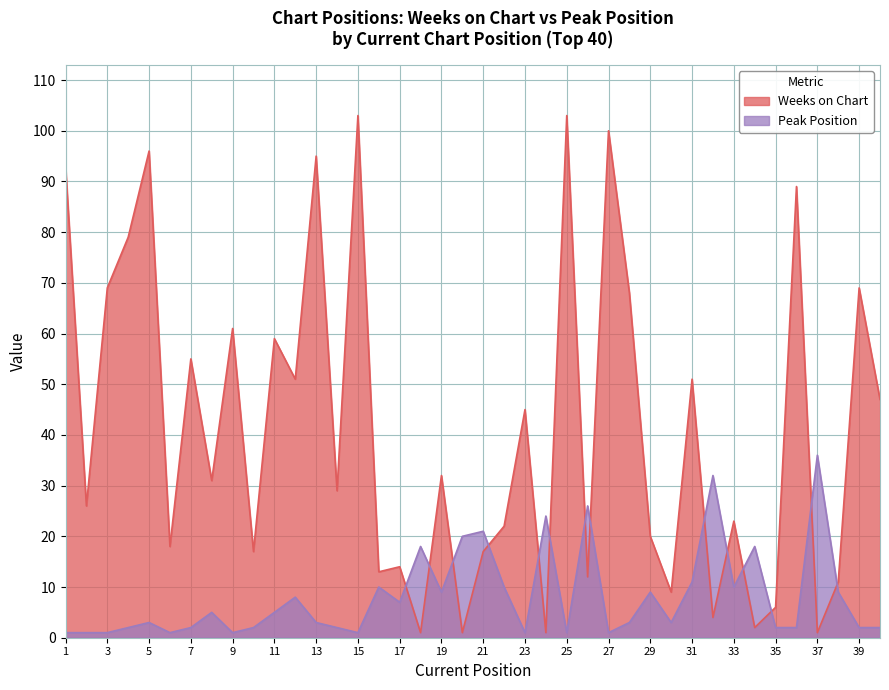

Reading left to right, what are all the values shown in this chart?

Weeks on Chart: 1=93	2=26	3=69	4=79	5=96	6=18	7=55	8=31	9=61	10=17	11=59	12=51	13=95	14=29	15=103	16=13	17=14	18=1	19=32	20=1	21=17	22=22	23=45	24=1	25=103	26=12	27=100	28=68	29=20	30=9	31=51	32=4	33=23	34=2	35=6	36=89	37=1	38=11	39=69	40=47
Peak Position: 1=1	2=1	3=1	4=2	5=3	6=1	7=2	8=5	9=1	10=2	11=5	12=8	13=3	14=2	15=1	16=10	17=7	18=18	19=9	20=20	21=21	22=10	23=1	24=24	25=1	26=26	27=1	28=3	29=9	30=3	31=11	32=32	33=10	34=18	35=2	36=2	37=36	38=9	39=2	40=2